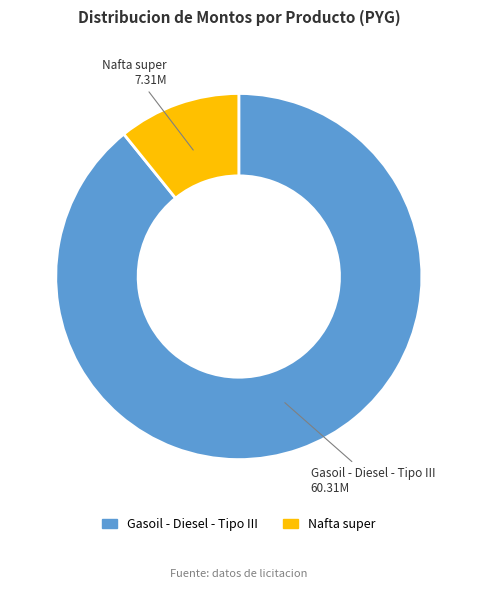

Do Gasoil - Diesel - Tipo III and Nafta super together represent more than half of the pie?

Yes